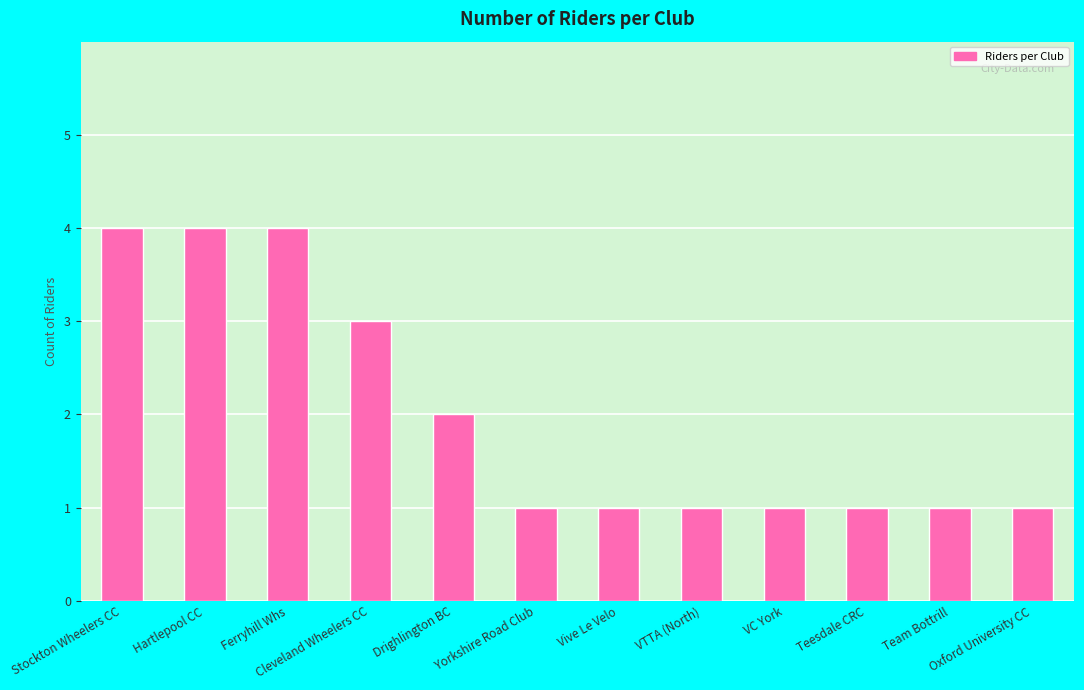

True or false: the data shows 1 at Hartlepool CC.

False